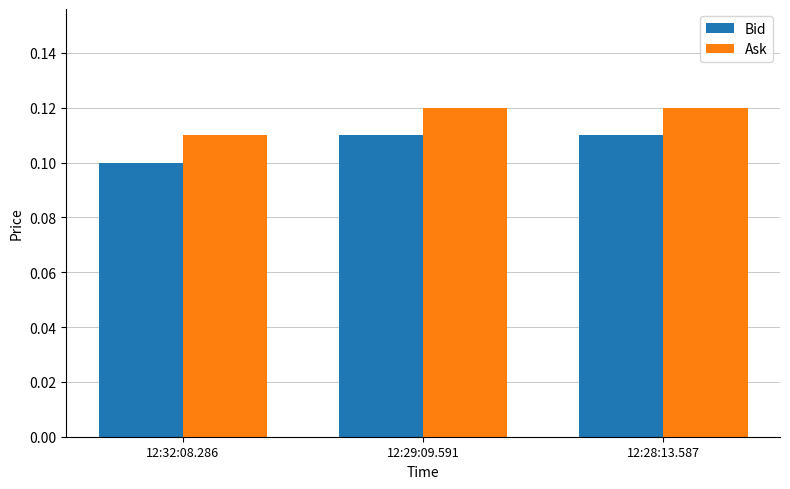

What is the sum of all Bid values?

0.3